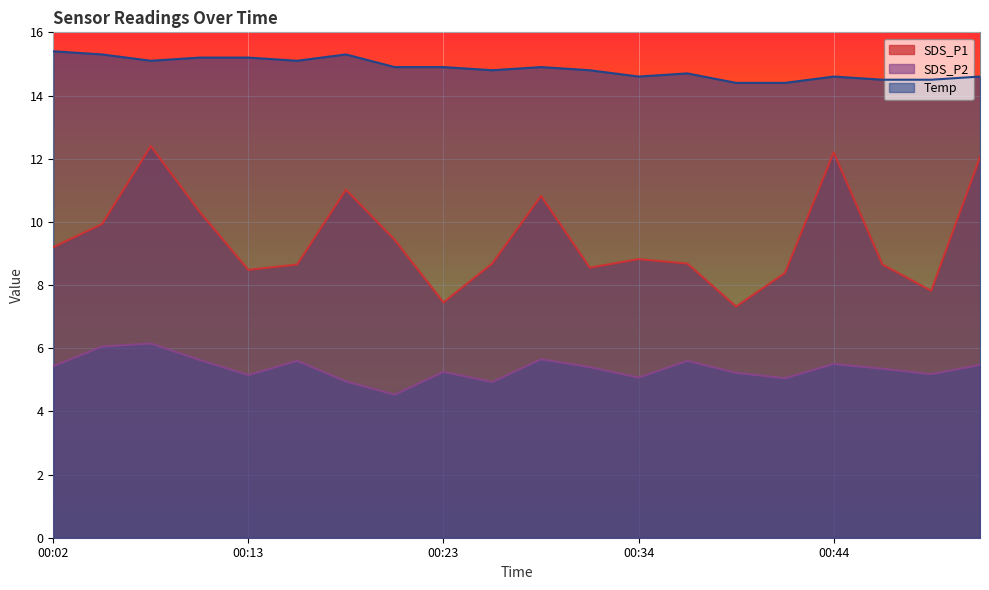

Which label corresponds to the largest value in the chart?

00:02